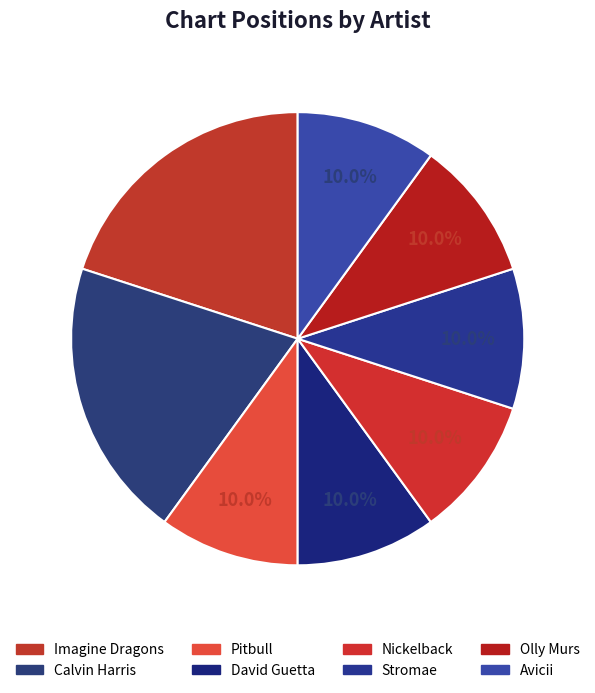

Count the number of slices in the pie.

8